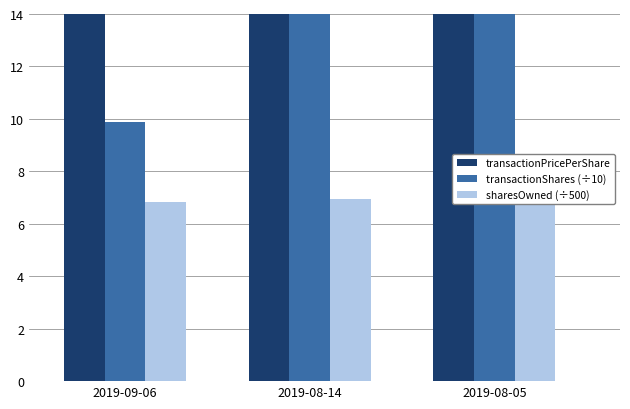

At how many categories does at least one series exceed 150?

1